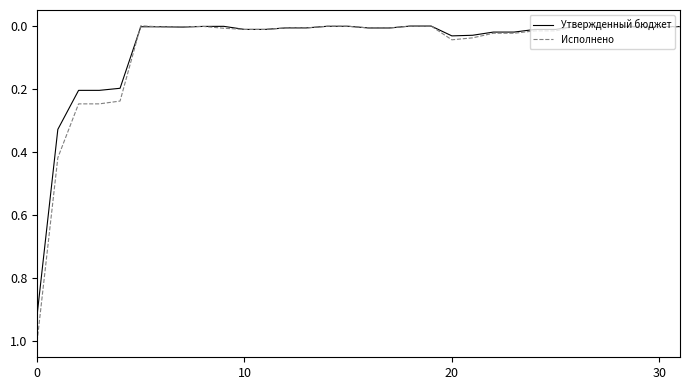

True or false: Утвержденный бюджет has more than 0 points higher than both neighbors.

True